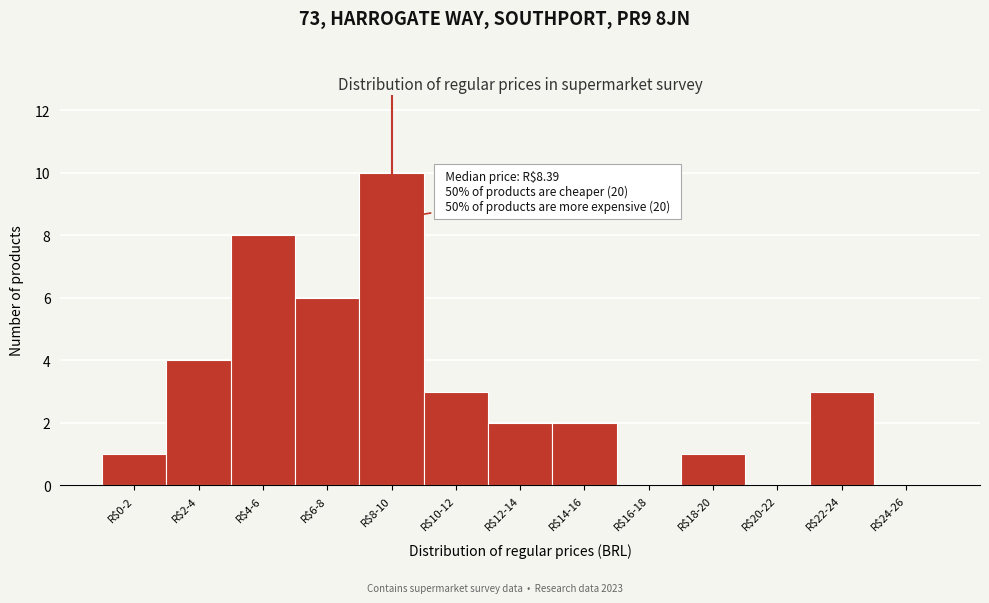

Is it true that the value at R$14-16 is 3?

False